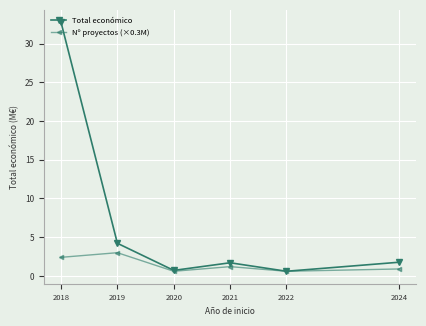

Which category has the highest value in the Total económico series?

2018